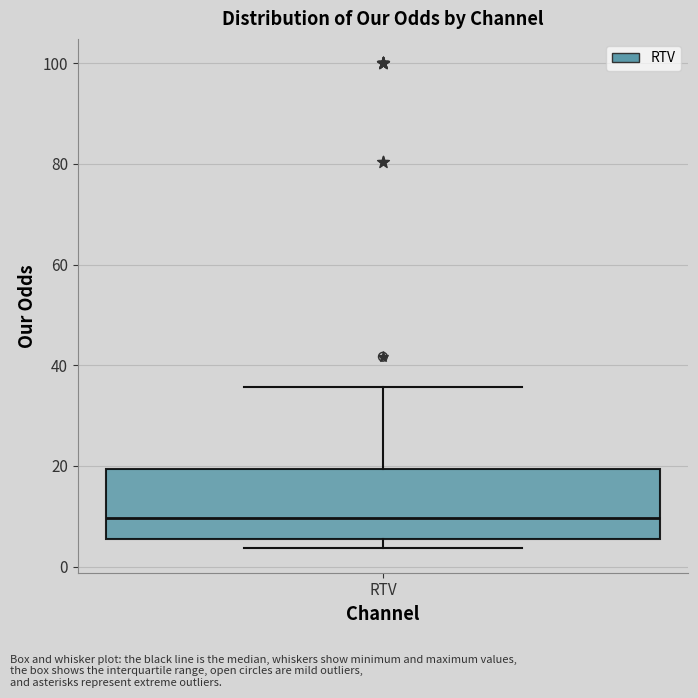

Transcribe this box plot: give where the median line is, the range the box spans, and where the two whiskers end, as read against the y-axis. The values are not printed on the chart, so give them approximately, as read against the axis.

median 10, box 6 to 20, whiskers 4 to 36